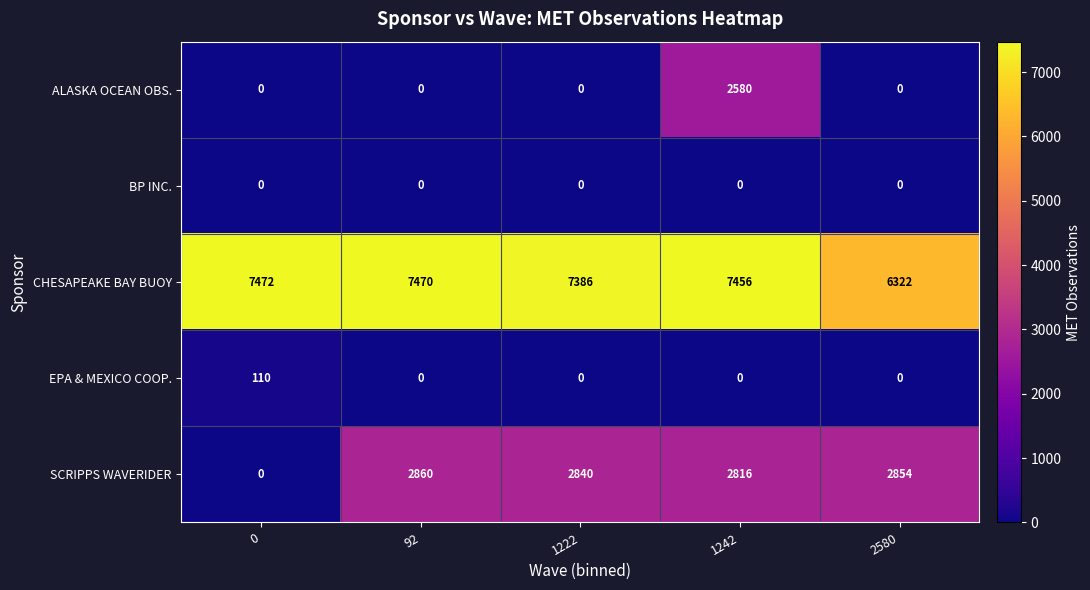

Count the number of data series in this chart.

5